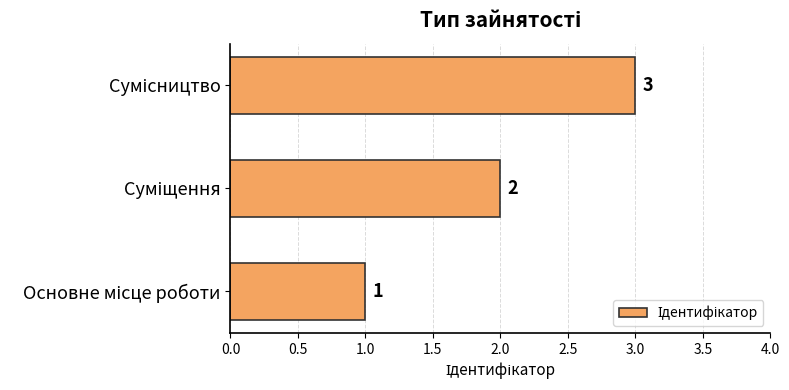

Are the bars horizontal?

Yes